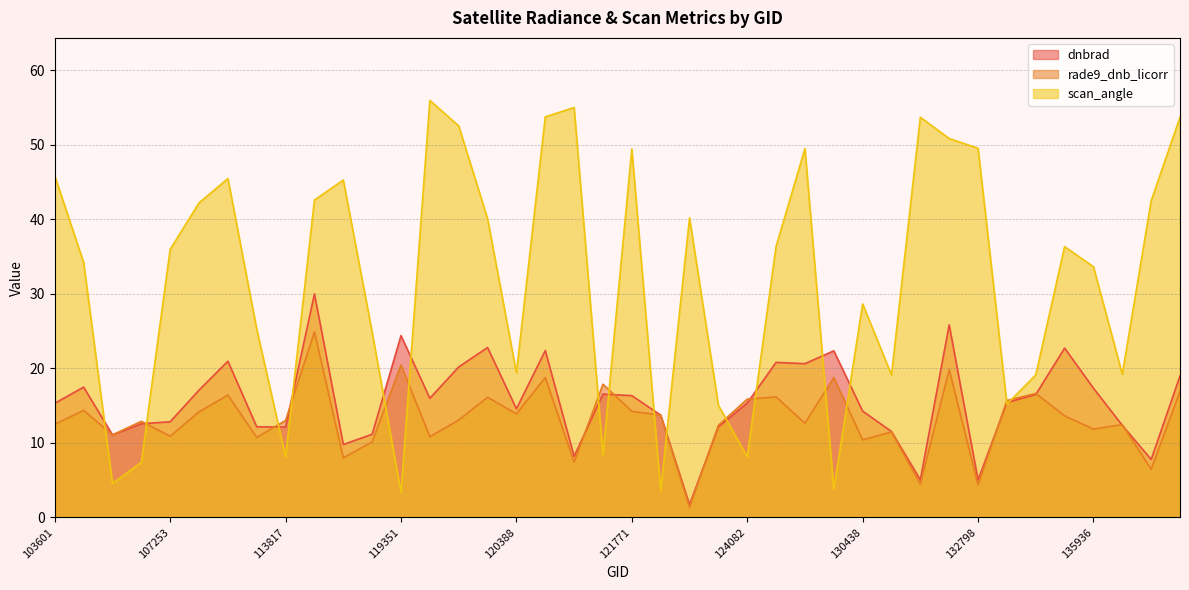

How many interior local peaks does the scan_angle series have?

10